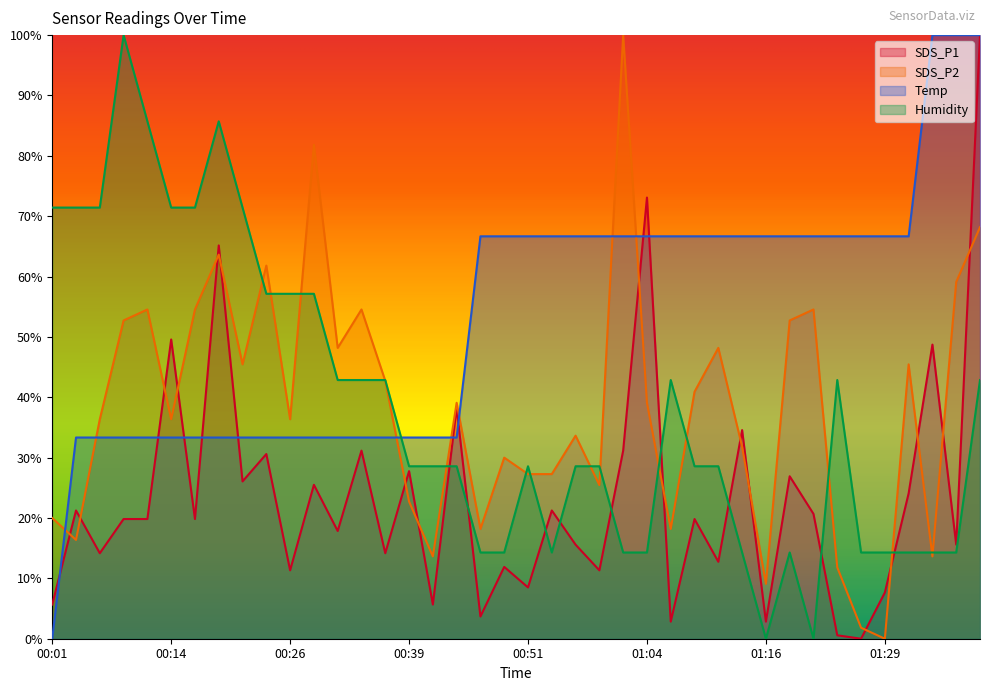

At how many categories does at least one series exceed 40?

37